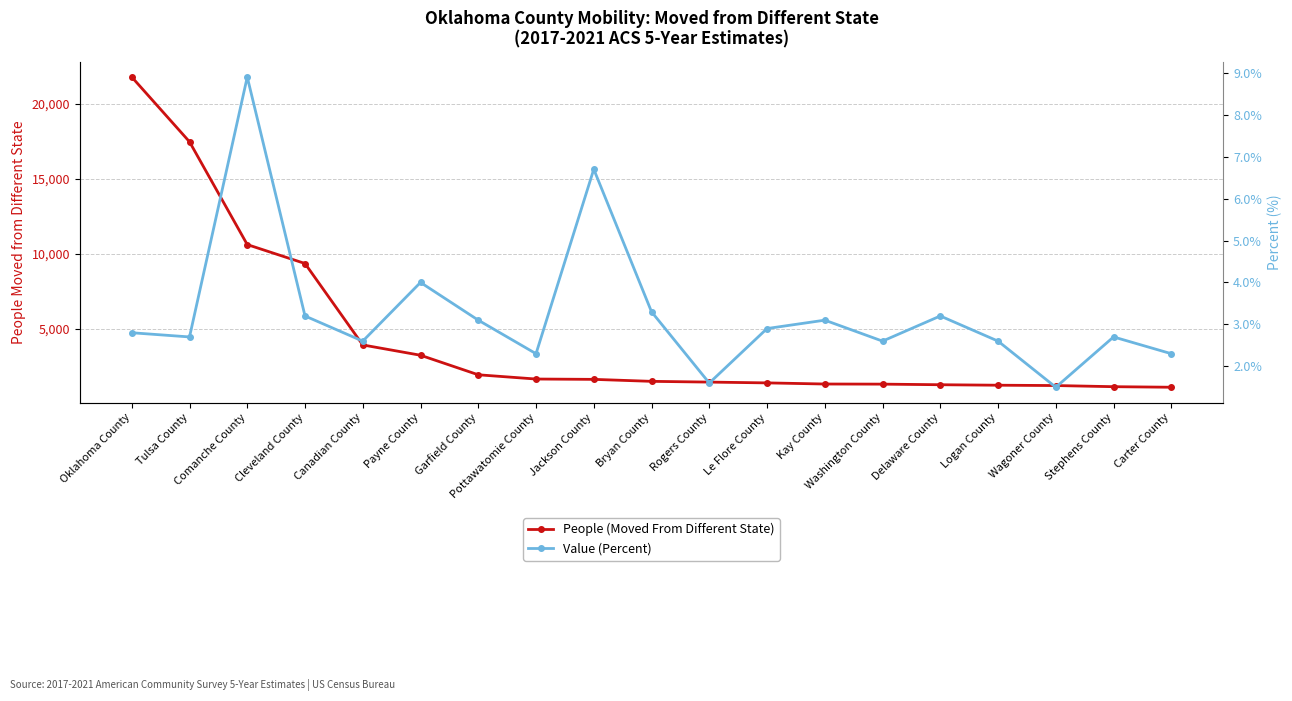

True or false: People (Moved From Different State) has more than 2 points higher than both neighbors.

False